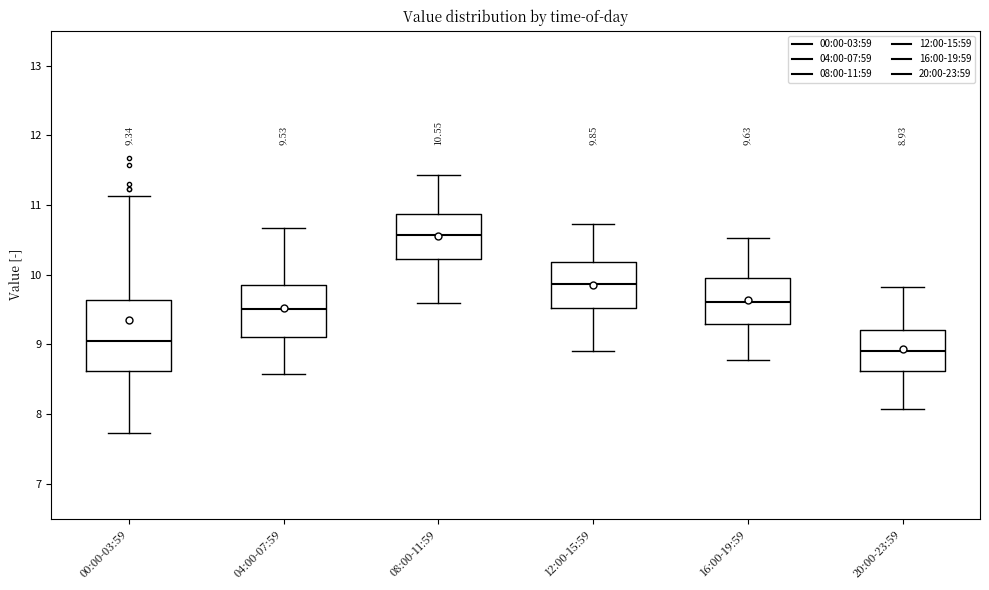

Which box's median line is the highest?

08:00-11:59